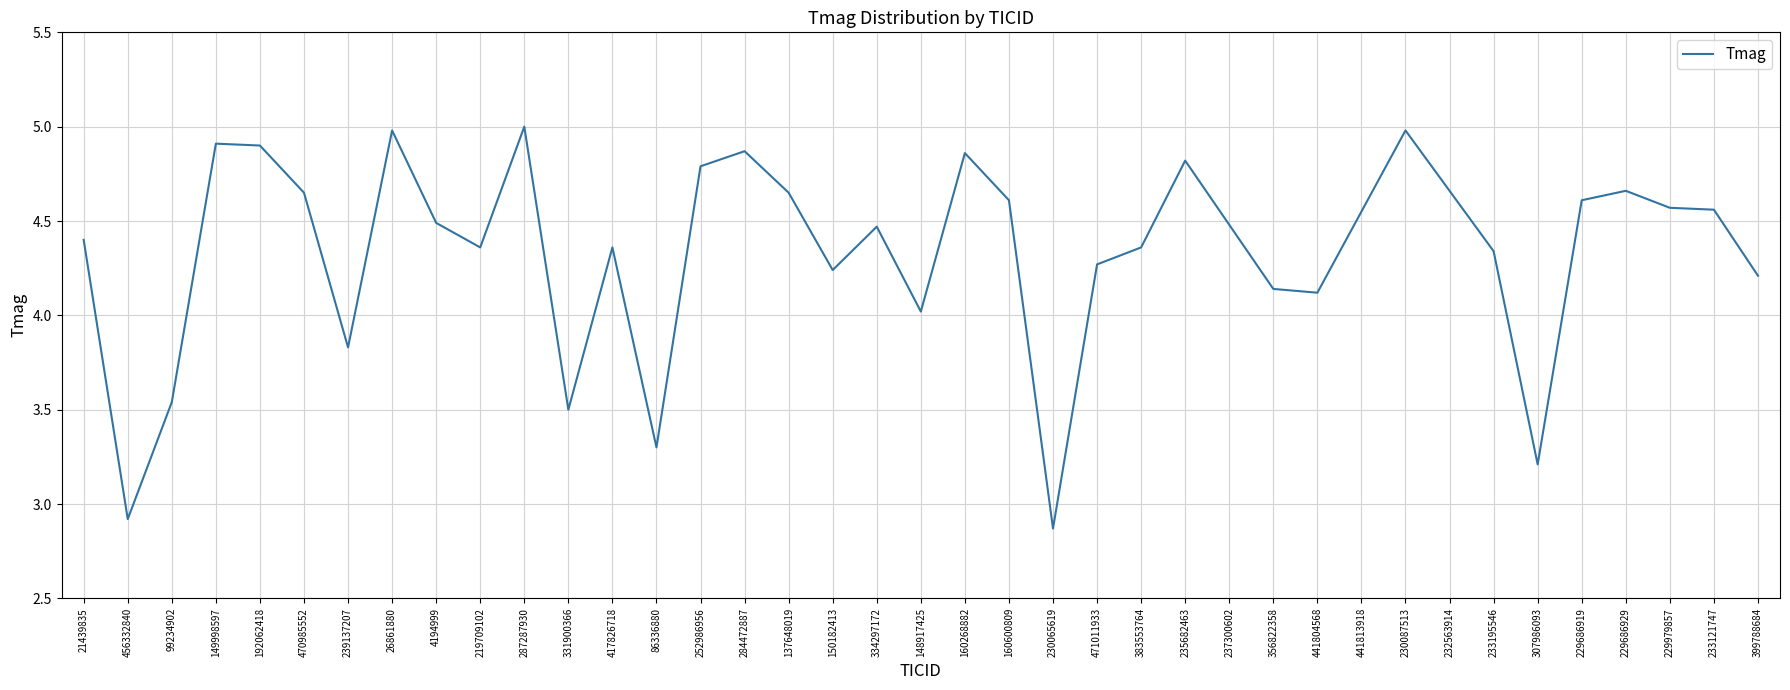

Does the chart have visible grid lines?

Yes